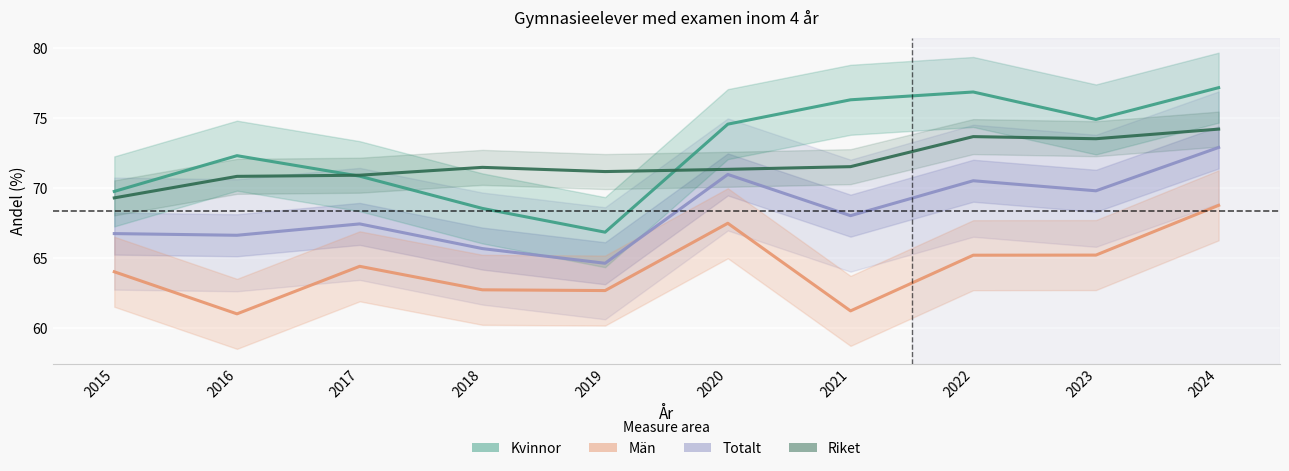

Which series has the largest total across all categories?

Kvinnor